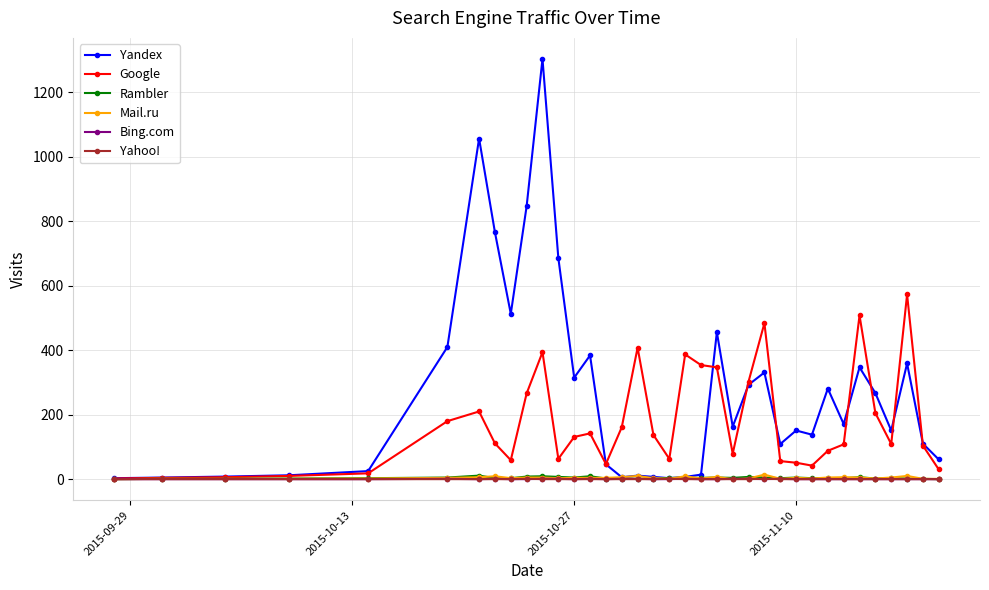

What is the value of the Mail.ru point at the 20th from the left?

9